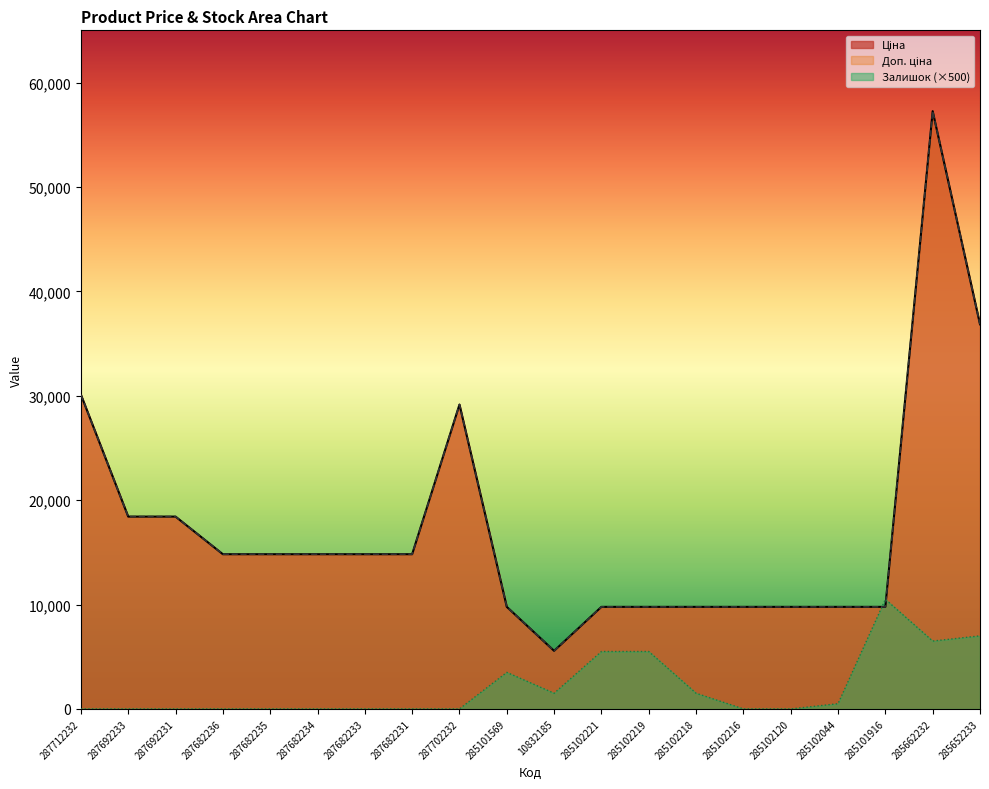

What is the lowest value of the Доп. ціна series?

5560.3